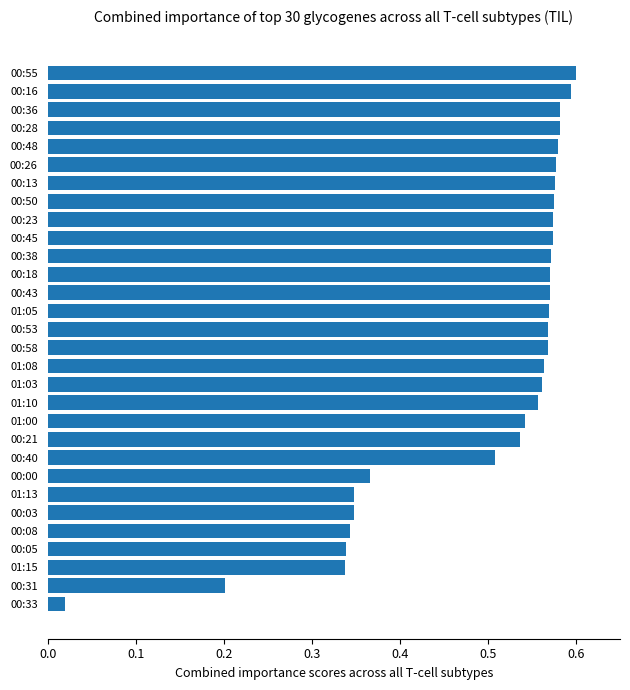

Are the bars grouped side by side (vs. stacked)?

No